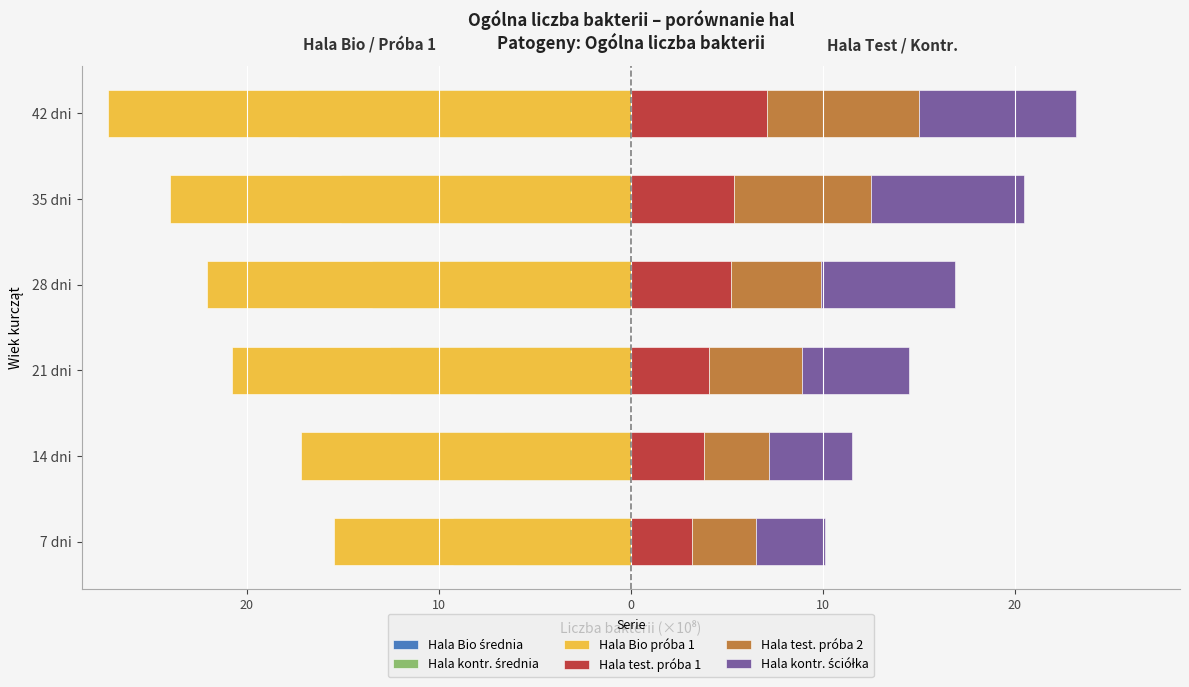

Which series has the widest spread of values?

Hala Bio próba 1